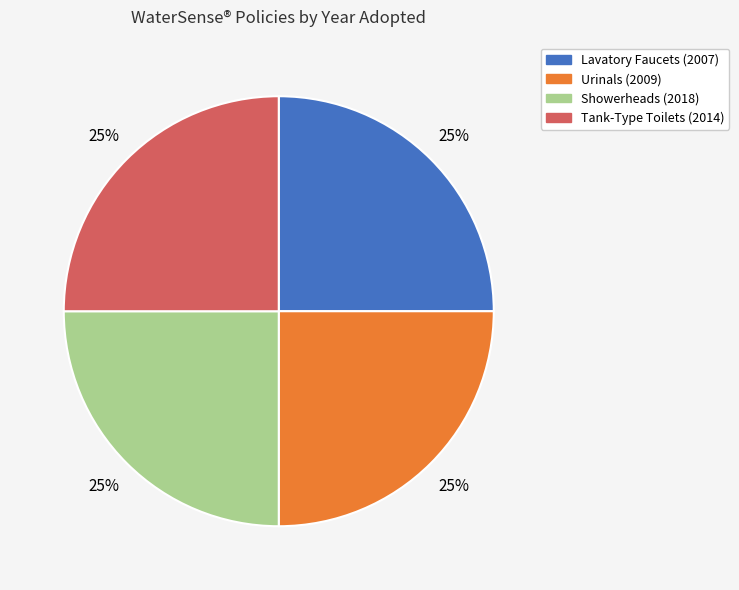

To the nearest percent, what percentage of the pie is Showerheads (2018)?

25%